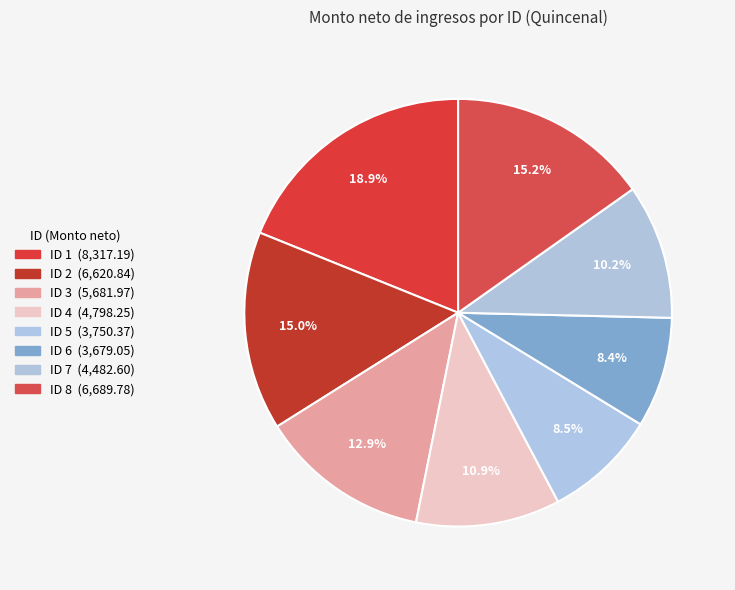

How many slices are in this pie chart?

8